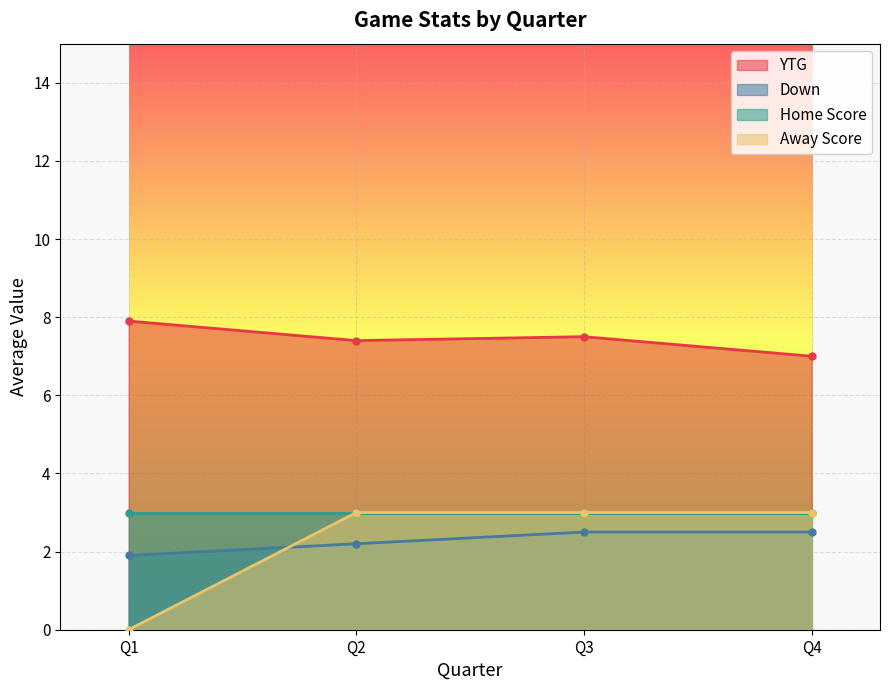

What value does the YTG series have at Q1?

7.9